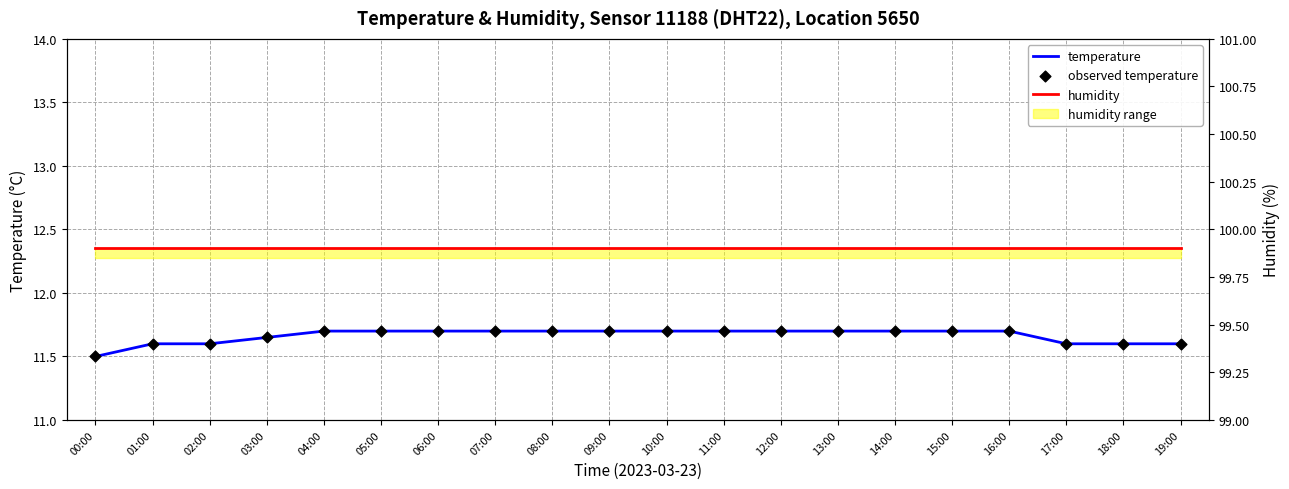

Is the value of observed temperature at 00:00 greater than the value of humidity at 07:00?

No